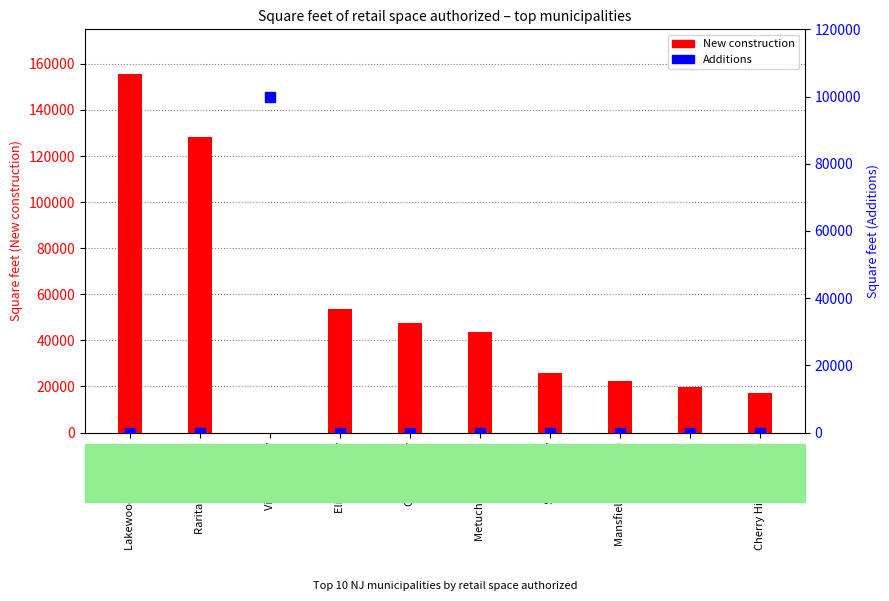

Is the value of Additions at Elizabeth City greater than the value of New construction at Elizabeth City?

No